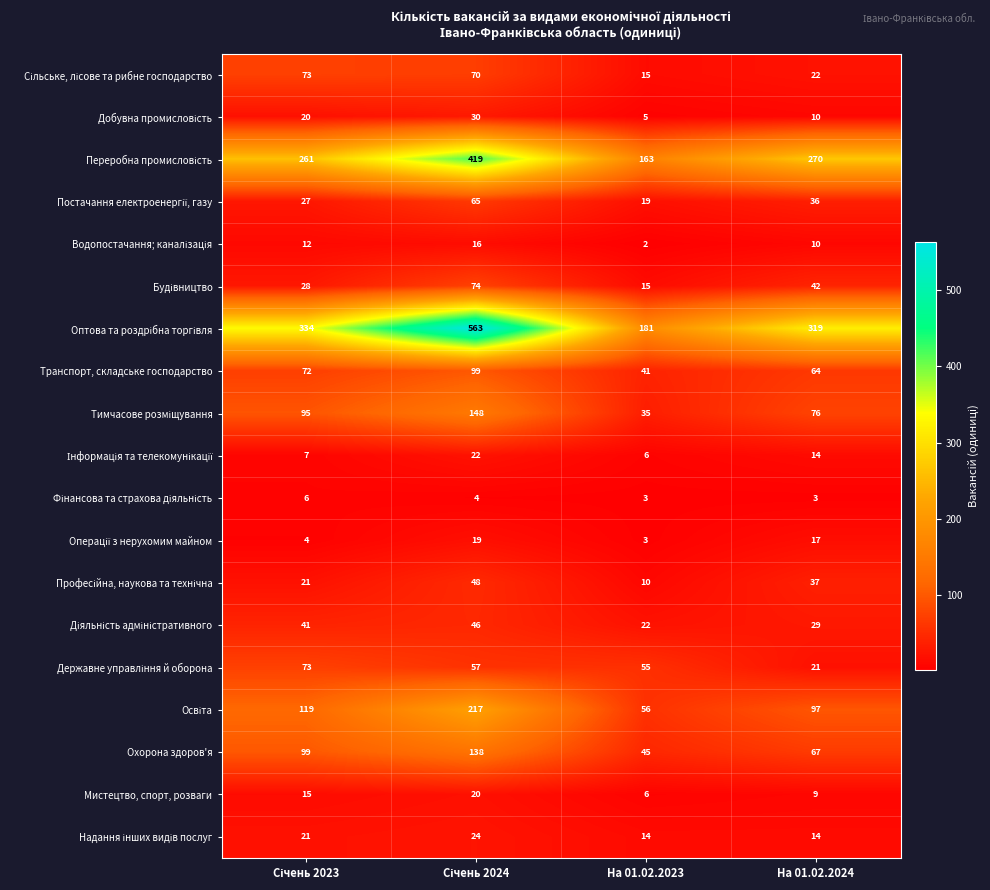

What is the total value across all series at На 01.02.2024?

1157